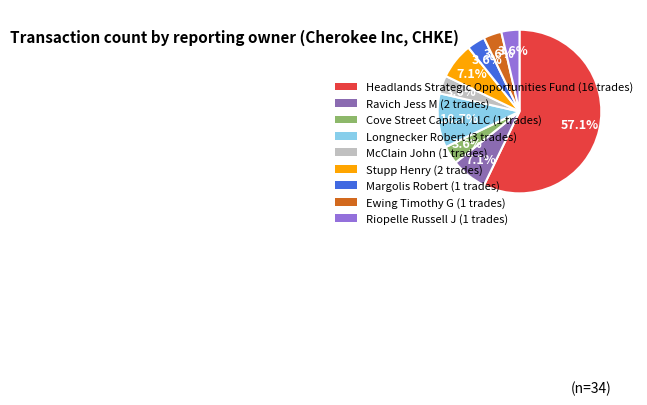

What percentage is NOT represented by Cove Street Capital, LLC?

96.4%